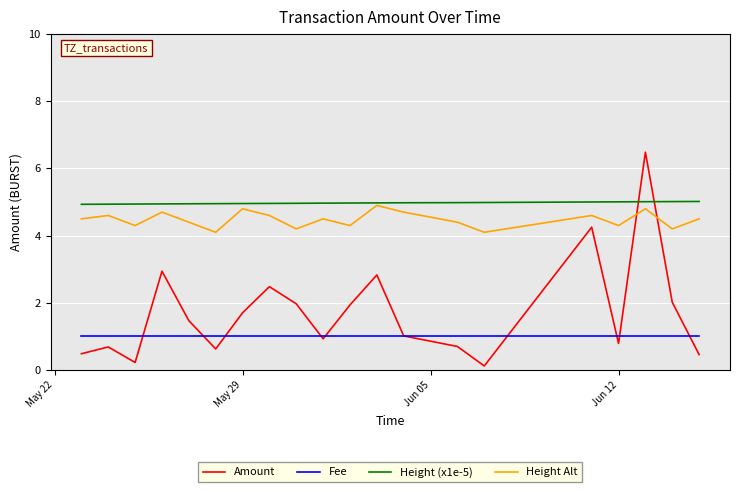

Which series has the largest total across all categories?

Height (x1e-5)